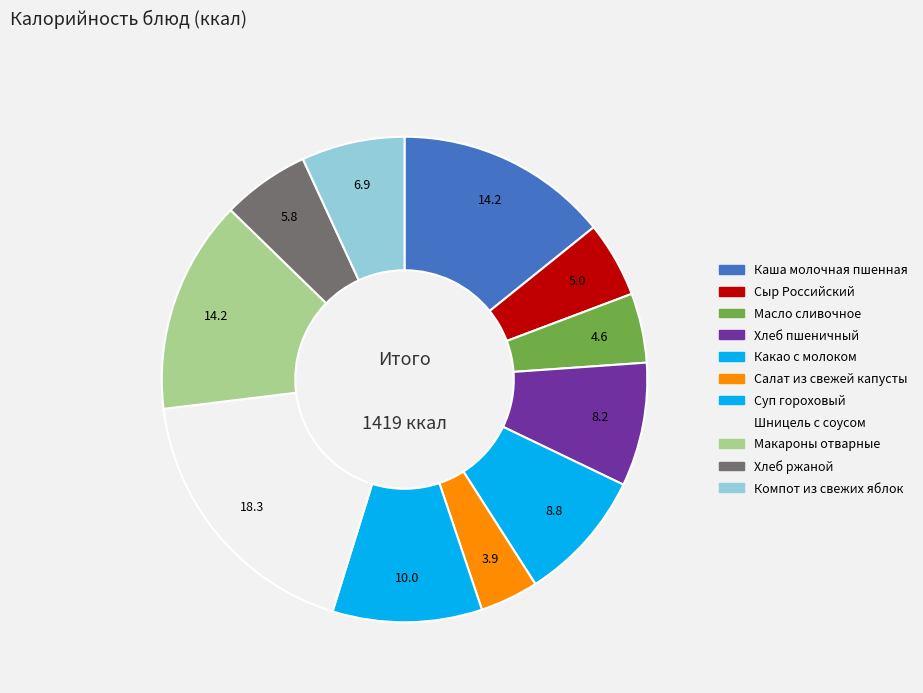

How many segments does this pie chart have?

11